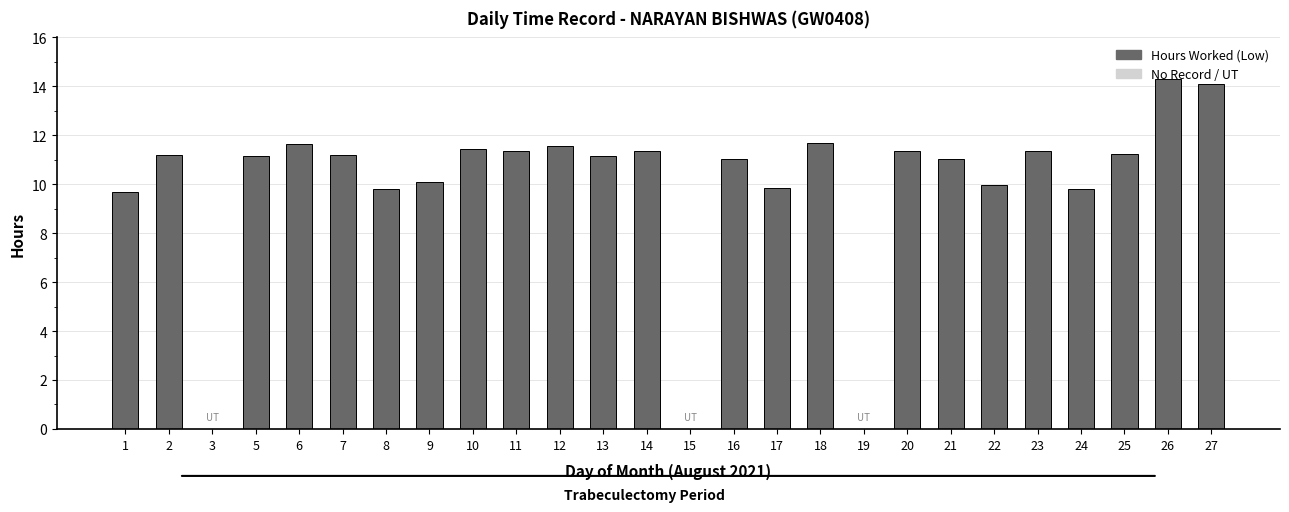

What is the ratio of the value at 12 to the value at 25?

1.0